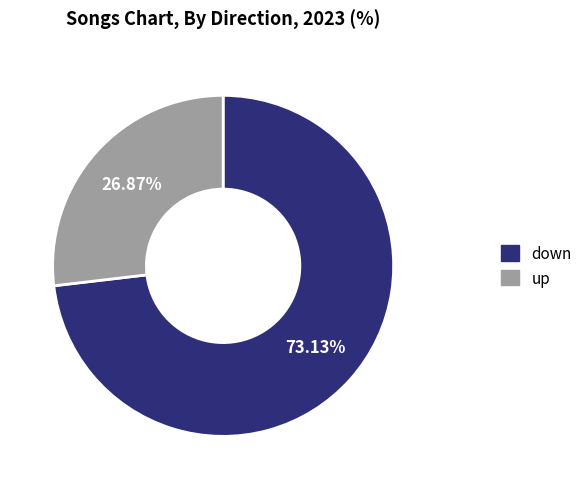

To the nearest percent, what is the average slice percentage?

50%